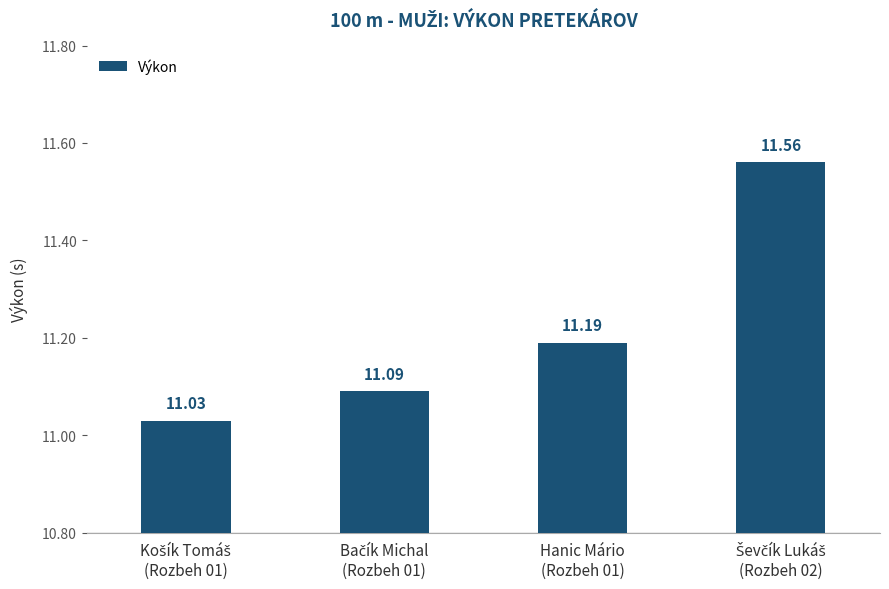

What is the average value?

11.2